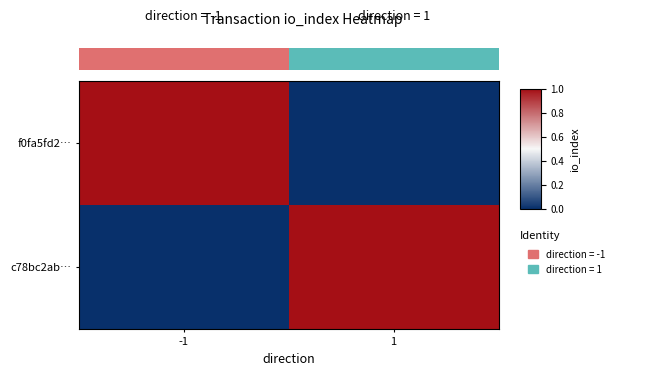

What is the difference between the highest and lowest values at -1?

1